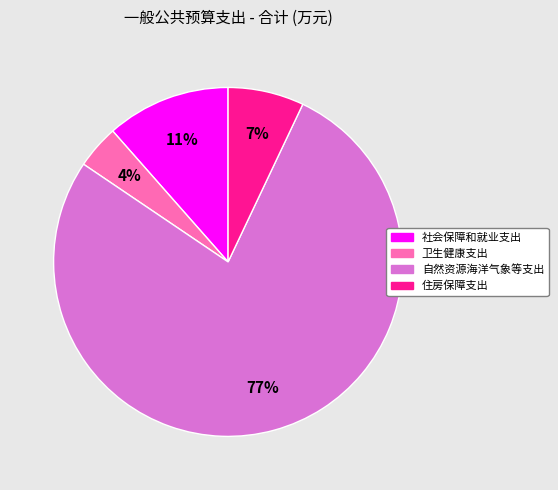

To the nearest percent, what percentage of the pie is 卫生健康支出?

4%